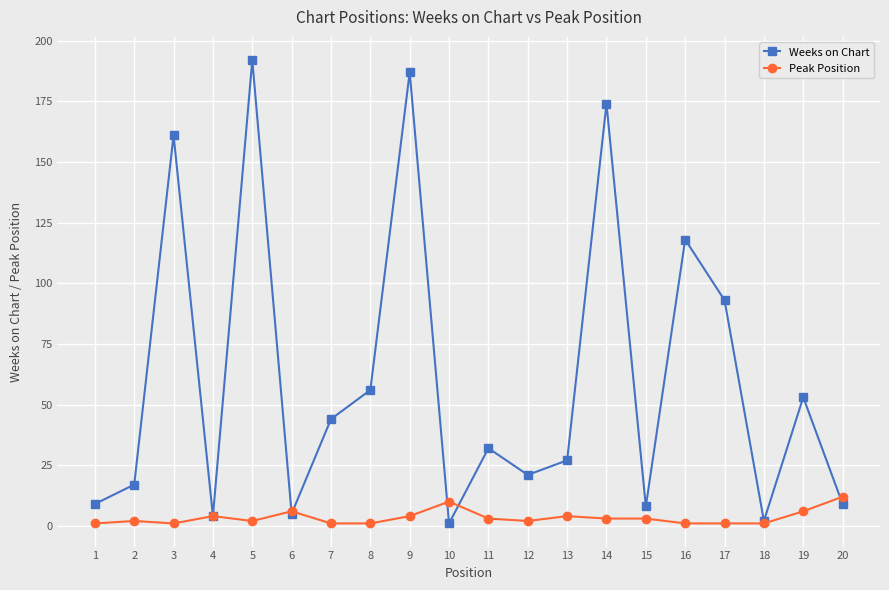

The value of Peak Position at 19 is 6. True or false?

True